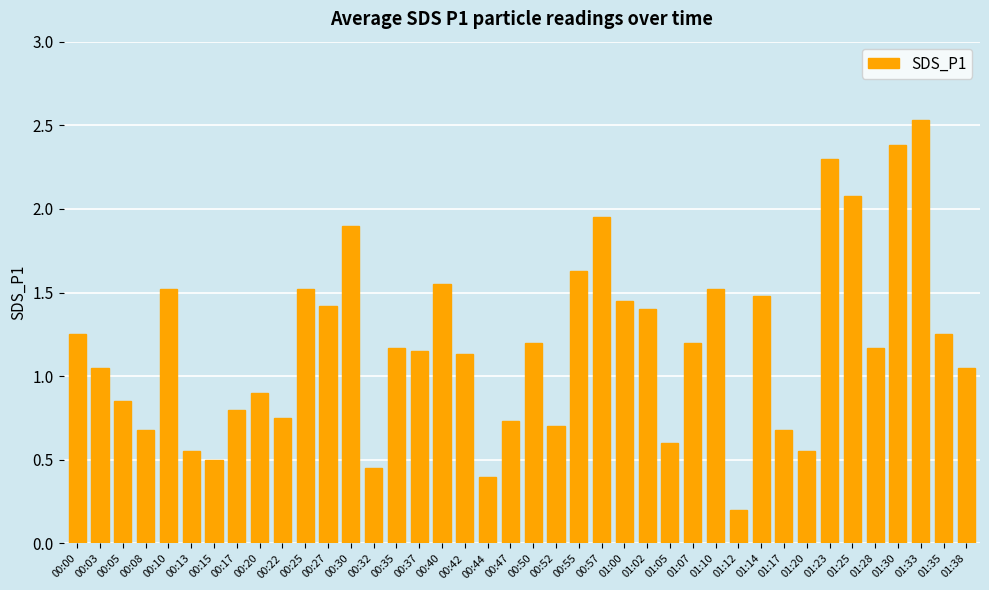

What is the greatest value displayed?

2.5